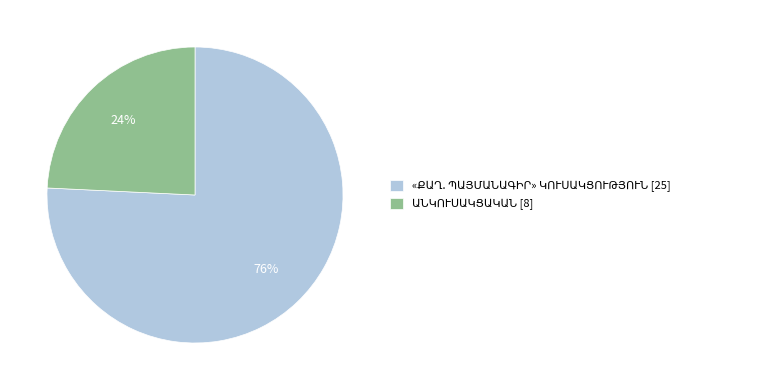

Does any single category account for the majority?

Yes